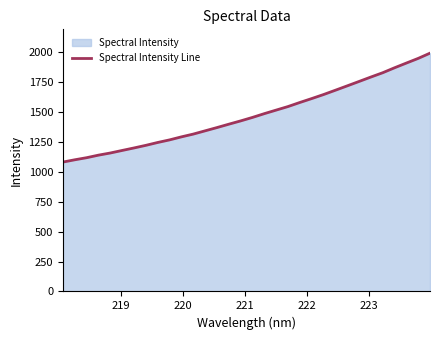

What is the difference between the maximum and minimum values?

909.8